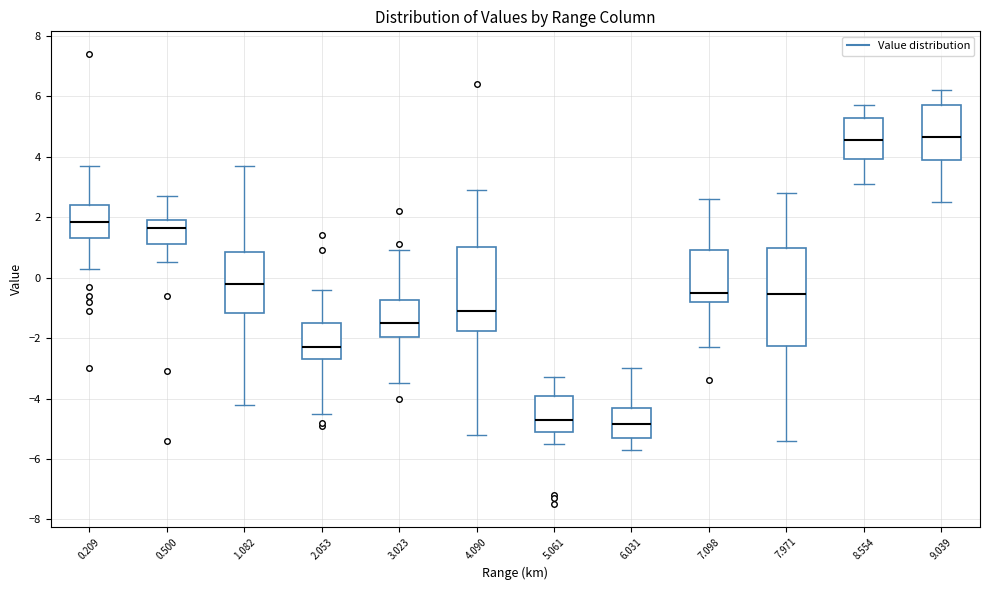

Which box is the tallest, from its lower edge to its upper edge?

7.971